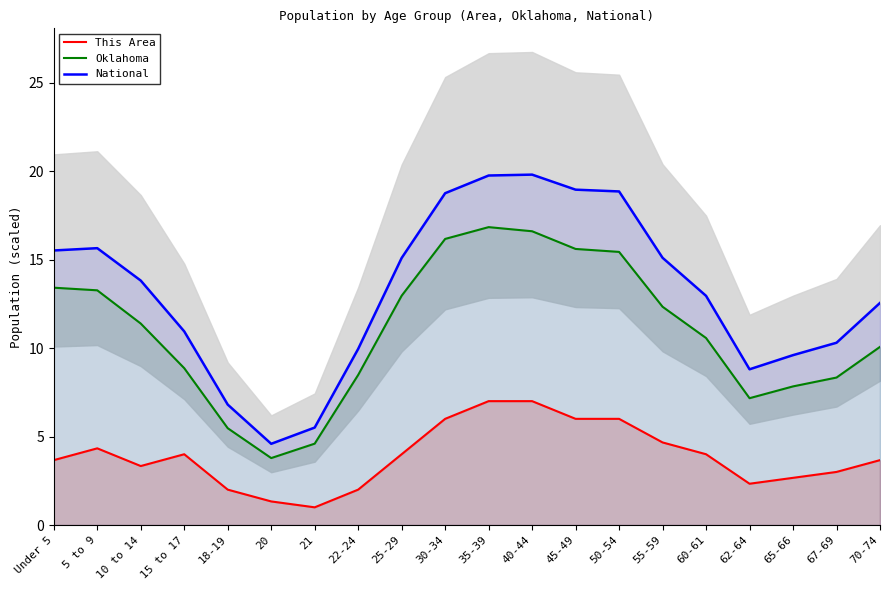

Rank the categories by This Area value from lowest to highest.

21, 20, 18-19, 22-24, 62-64, 65-66, 67-69, 10 to 14, Under 5, 70-74, 15 to 17, 25-29, 60-61, 5 to 9, 55-59, 30-34, 45-49, 50-54, 35-39, 40-44